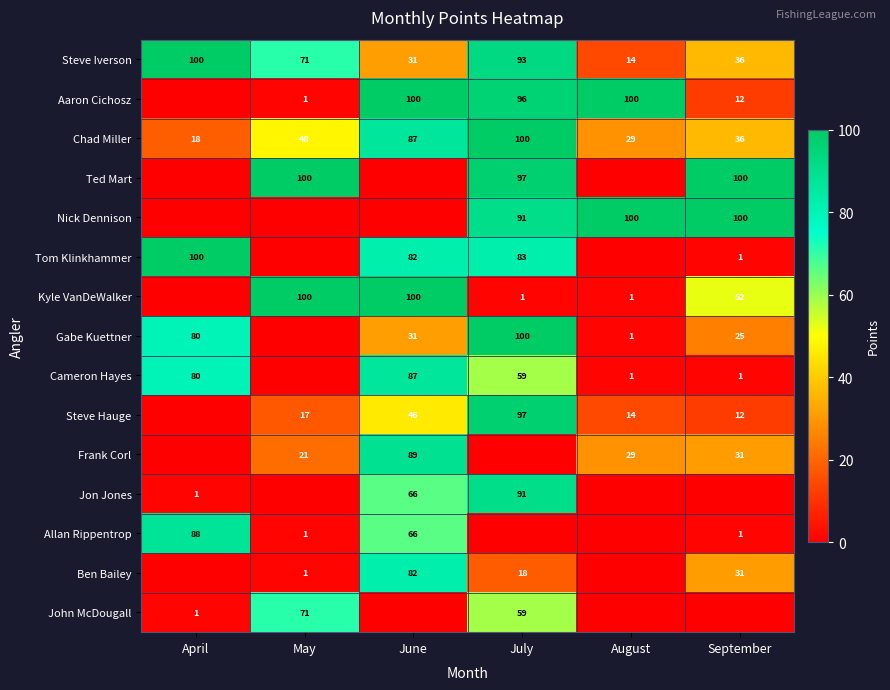

Is it true that Tom Klinkhammer equals 24 at June?

False